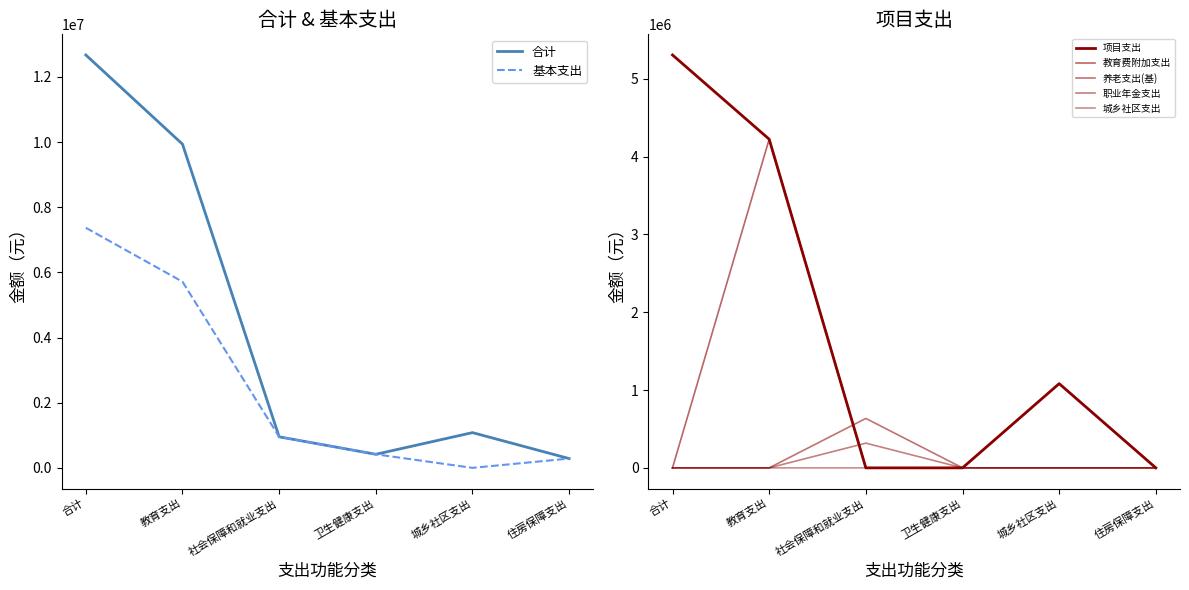

What is the difference between the second highest and minimum values in the 合计 series?

9651500